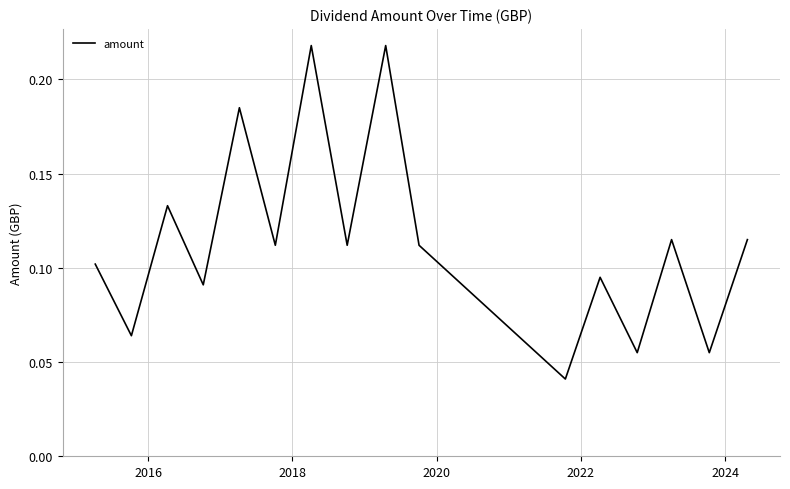

Does the chart have visible grid lines?

Yes